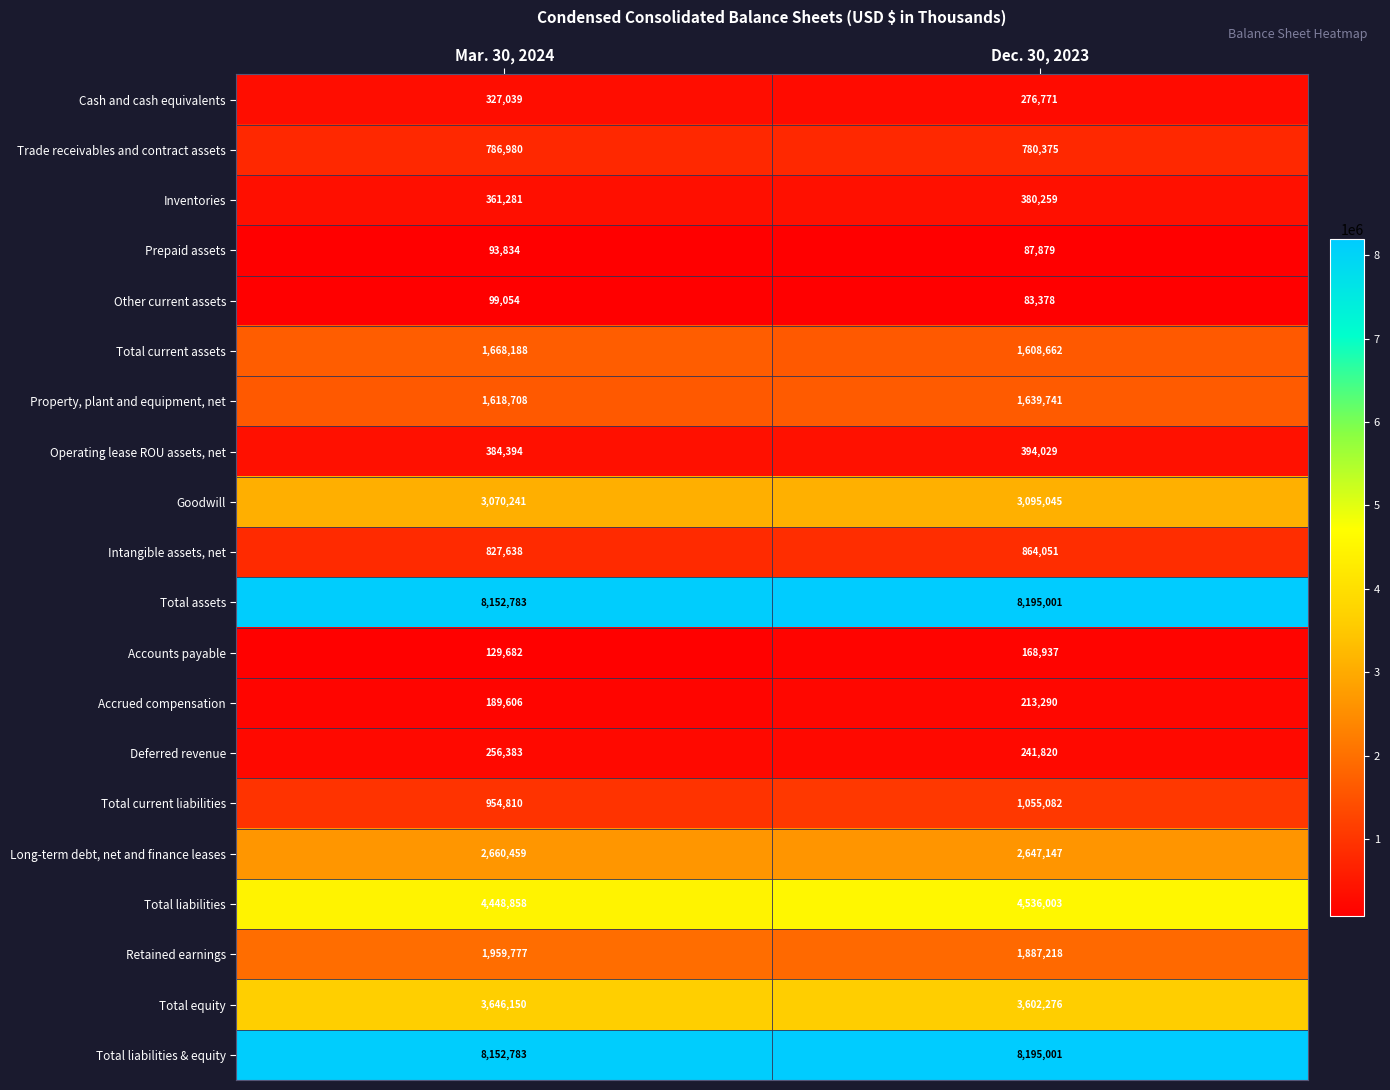

How many Retained earnings values are between 1887218 and 1959777?

2